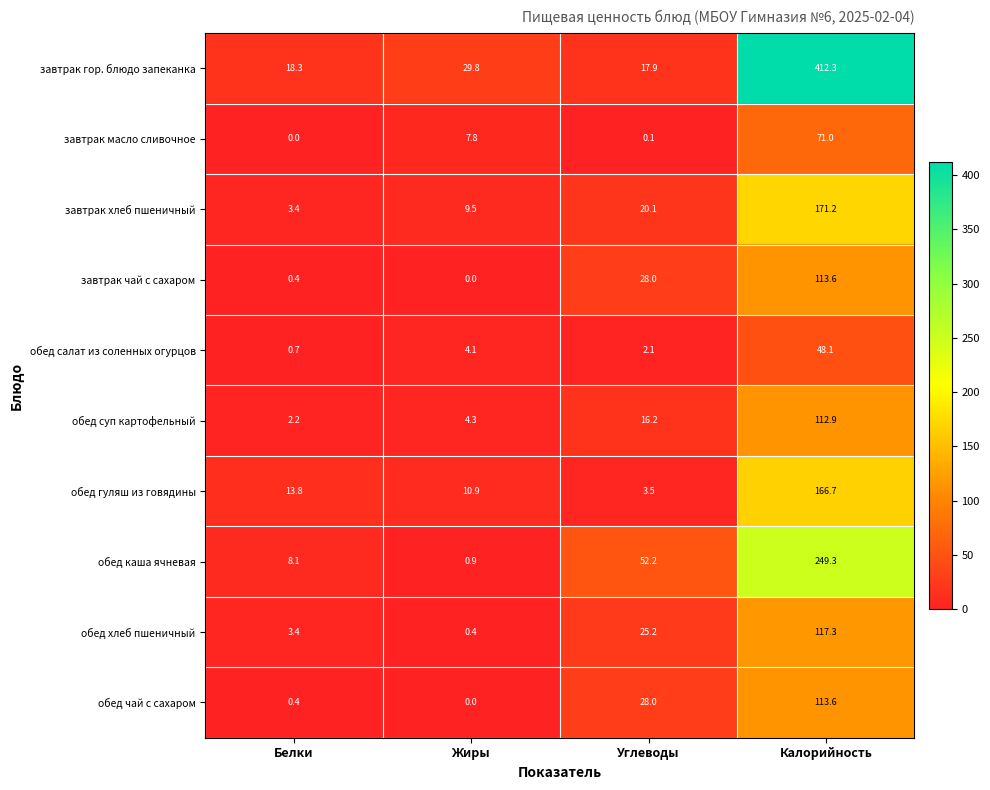

Where does the обед хлеб пшеничный series first go above 25?

Углеводы